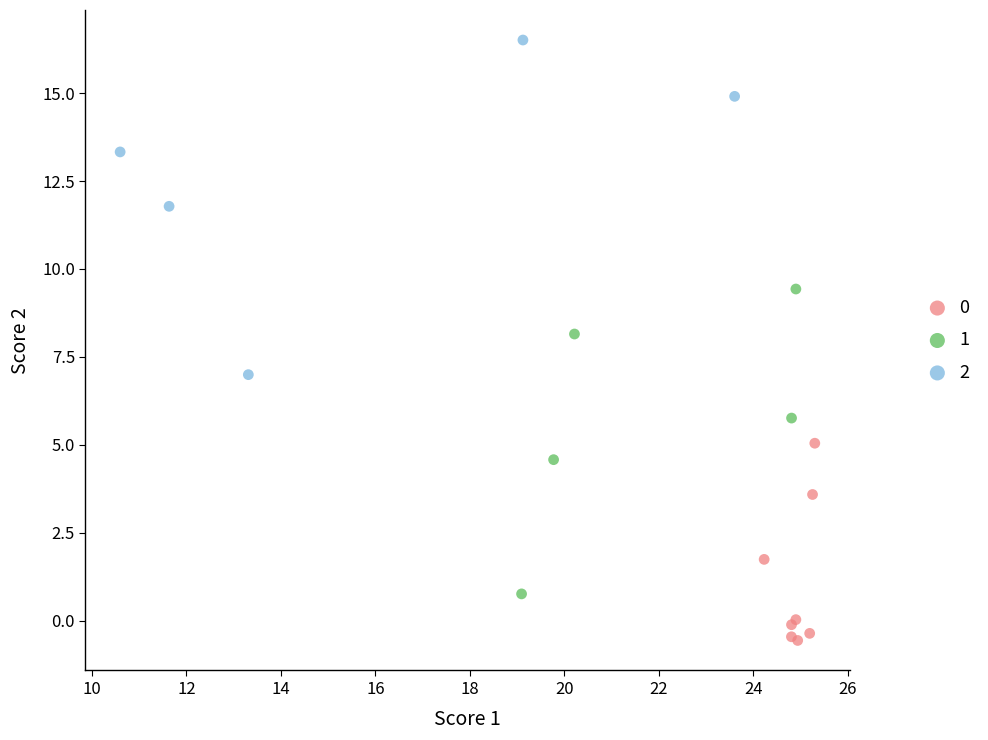

Which series has the widest spread of Y values?

2